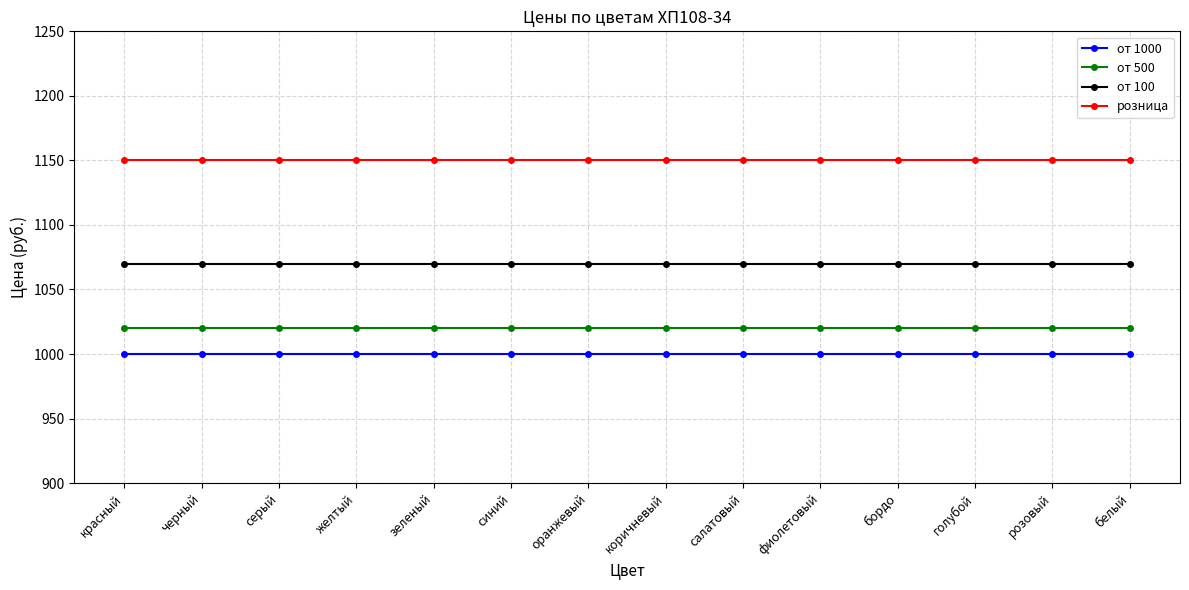

How many categories are shown in the chart?

14